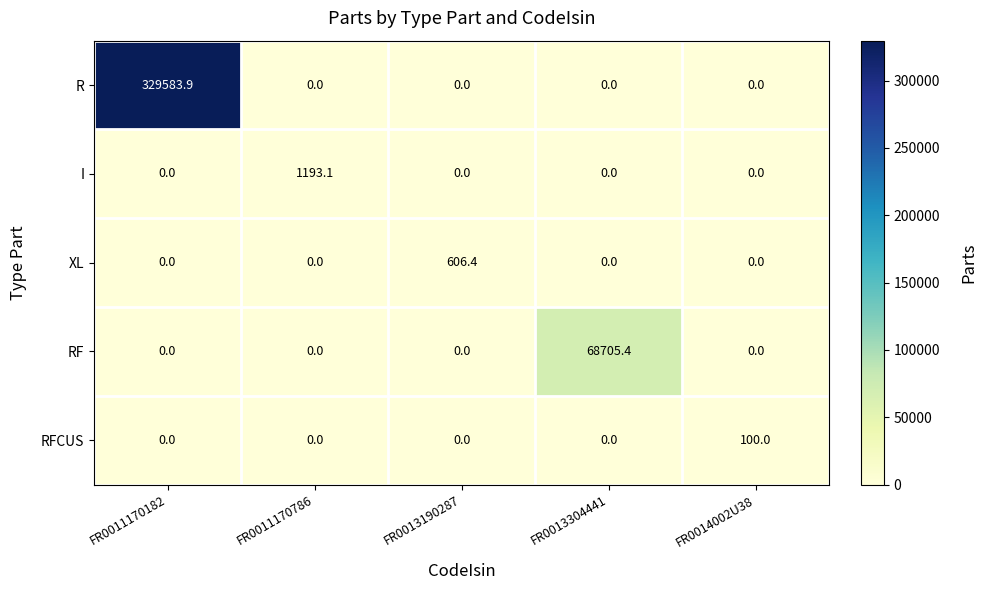

What is the difference between the RFCUS values at FR0011170182 and FR0014002U38?

100.0